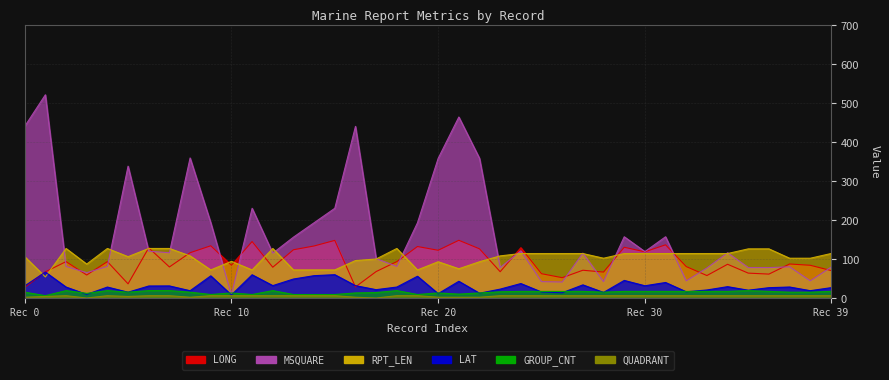

Is the value of RPT_LEN at 9 greater than the value of LONG at 5?

Yes